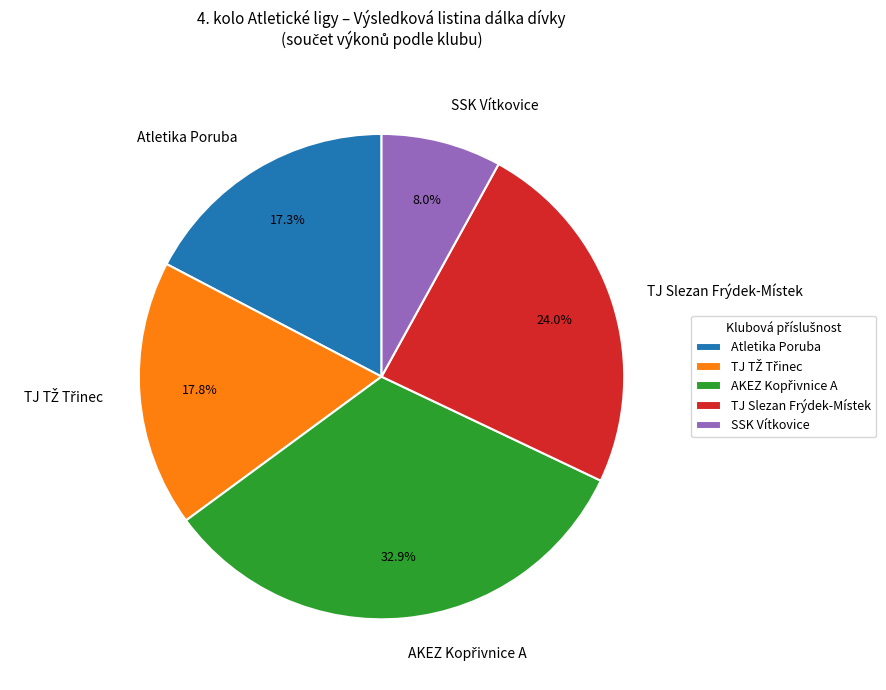

How many slices are in this pie chart?

5